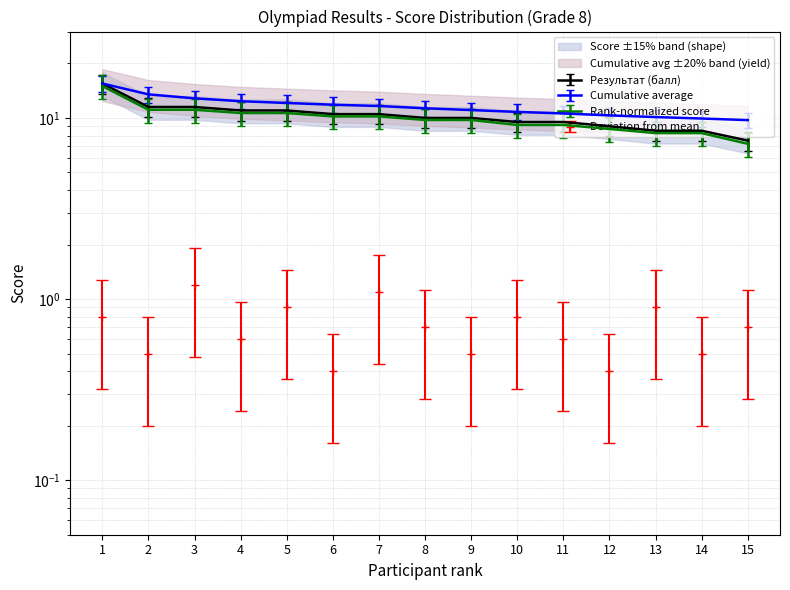

Read the Rank smoothed value at 8.

9.8